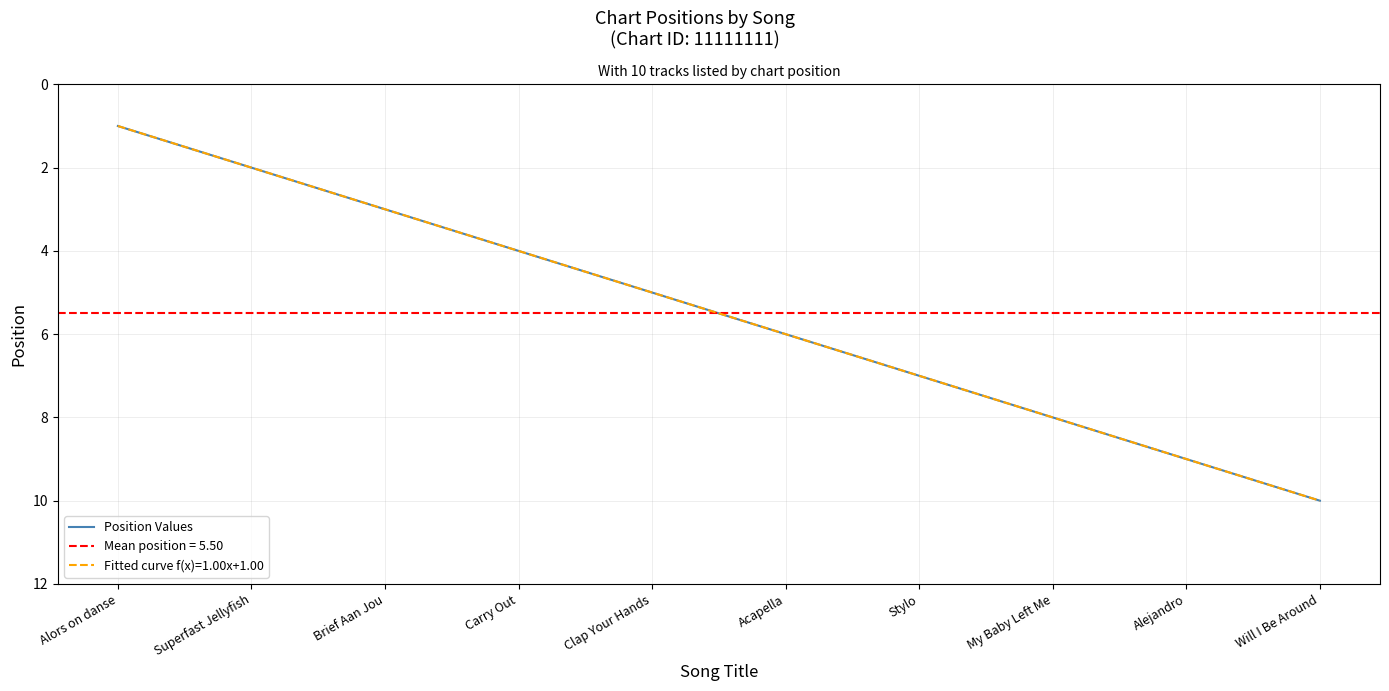

List the labels in order of value, smallest first.

Alors on danse, Superfast Jellyfish, Brief Aan Jou, Carry Out, Clap Your Hands, Acapella, Stylo, My Baby Left Me, Alejandro, Will I Be Around